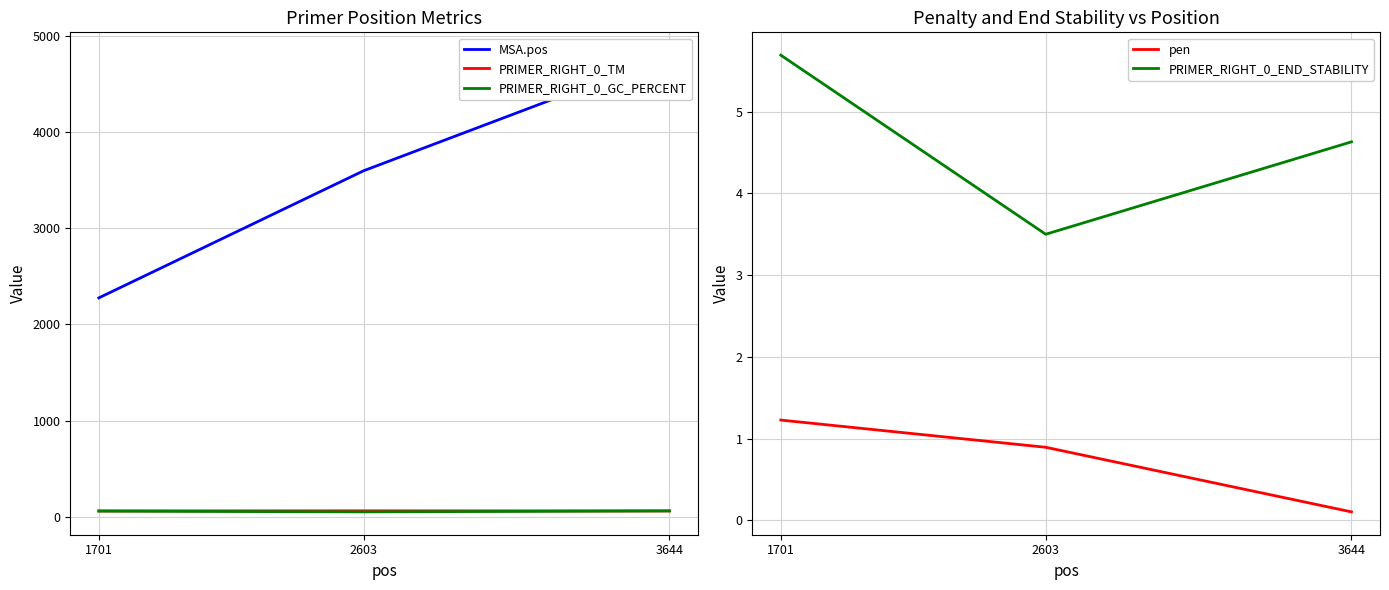

What is the value of the MSA.pos point at the 2nd from the left?

3599.0